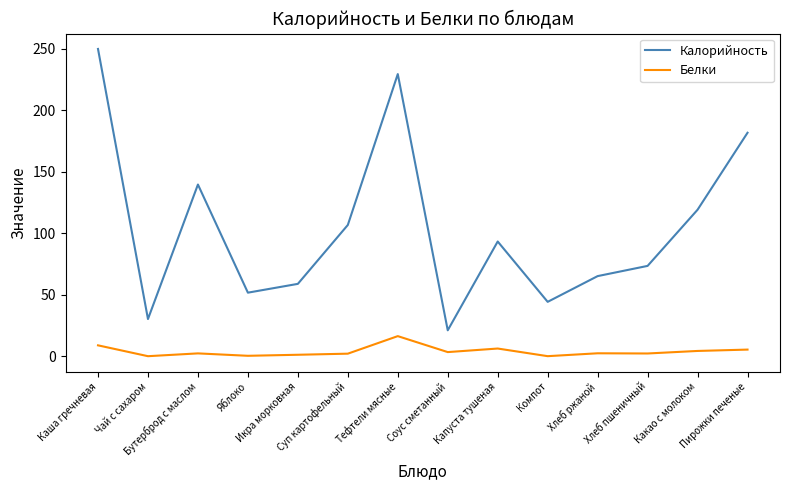

Which series has the largest range (max minus min)?

Калорийность